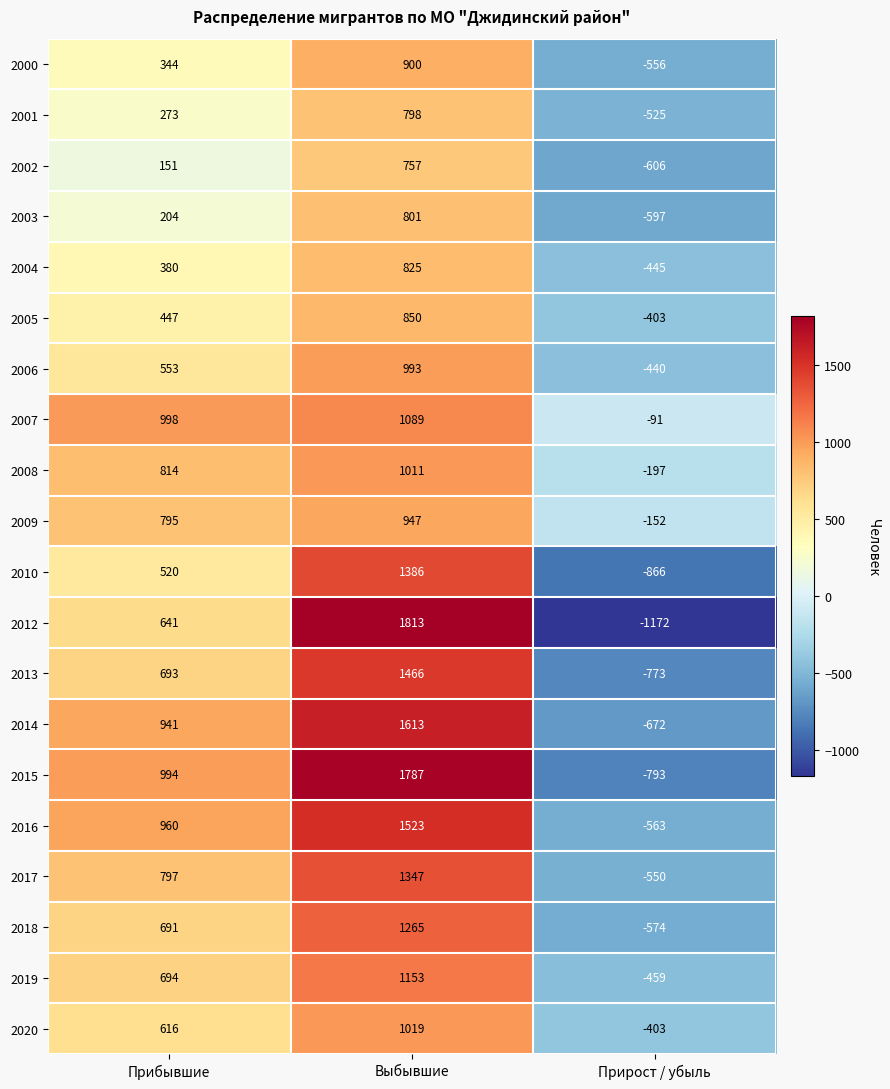

Count the 2012 values in the range -1172 to 1813.

3